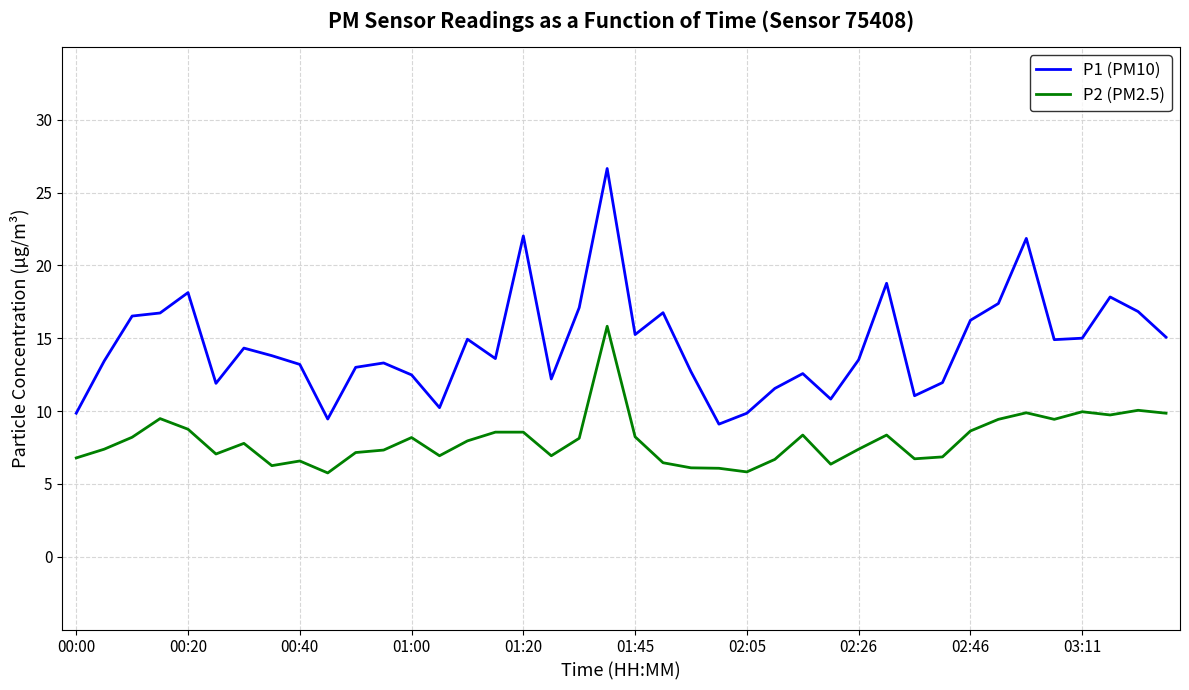

List the series in order of their overall mean, highest first.

P1 (PM10), P2 (PM2.5)